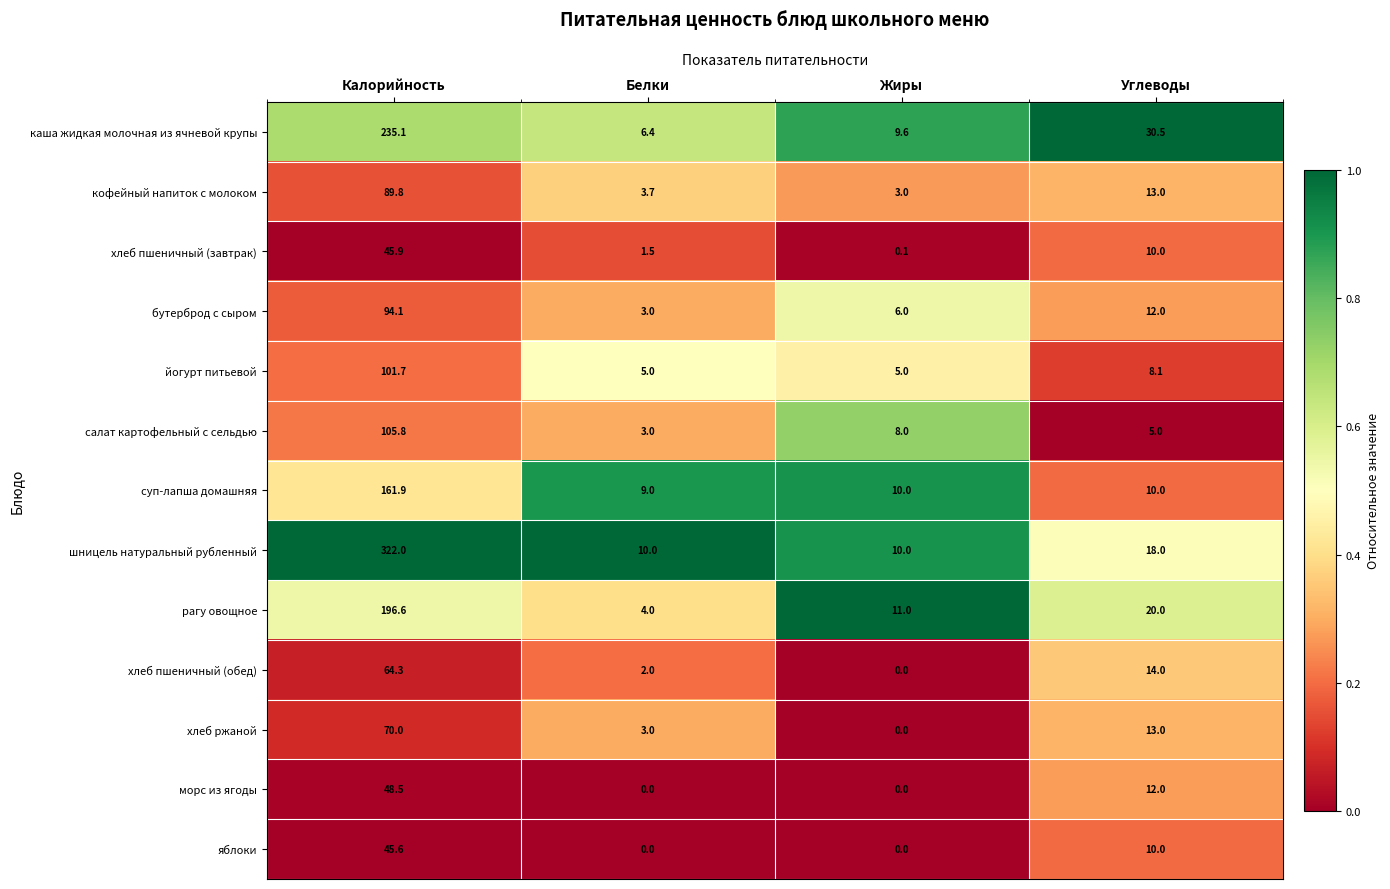

True or false: йогурт питьевой has a value of 5.0 at Жиры.

True